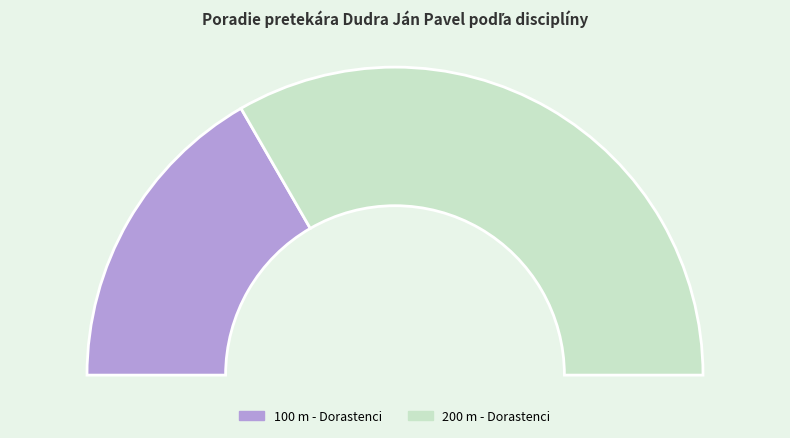

What is the change in value from 100 m - Dorastenci to 200 m - Dorastenci?

+2